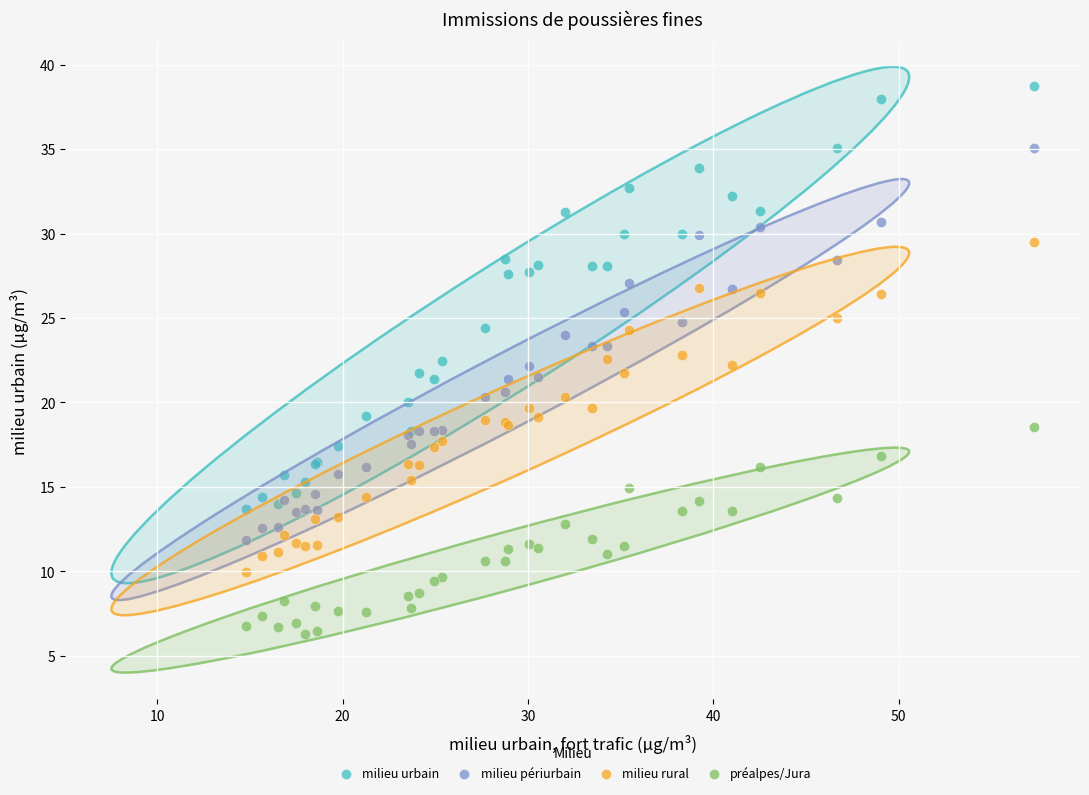

What is the X range (max minus min) for the scatter plot?

42.5